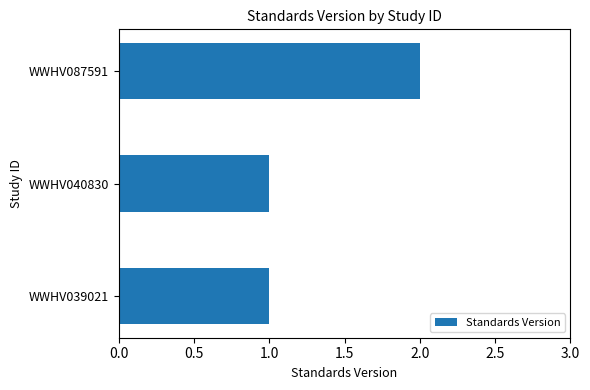

What is the sum of all values?

4